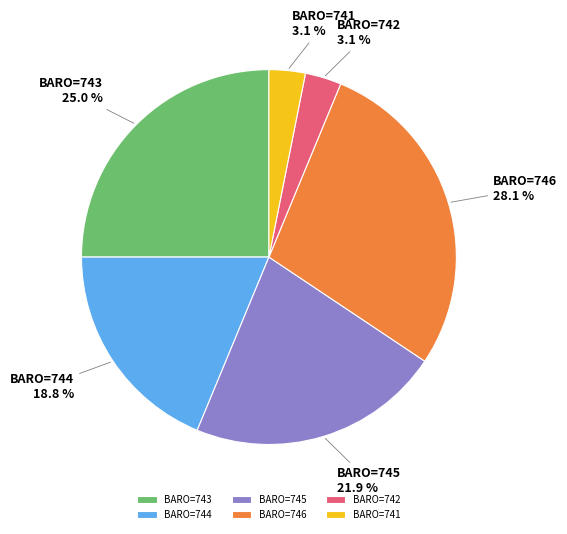

How many slices are in this pie chart?

6